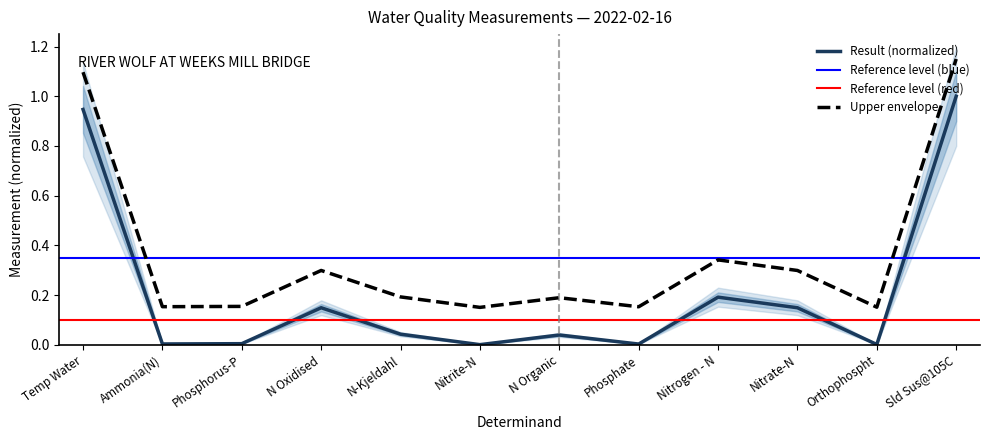

How many interior local valleys (lower than both neighbors) does the data have?

4